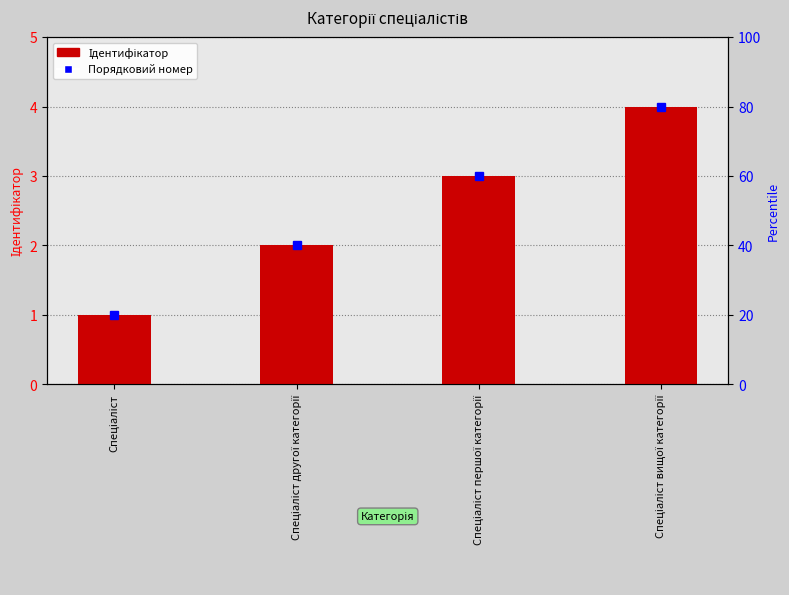

Rank the categories by value from highest to lowest.

Спеціаліст вищої категорії, Спеціаліст першої категорії, Спеціаліст другої категорії, Спеціаліст